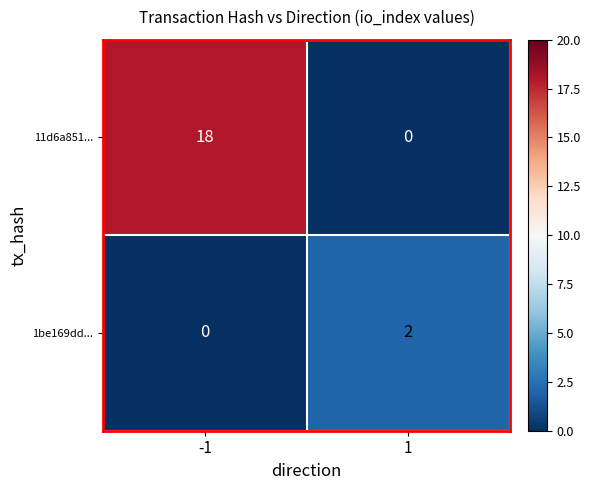

What is the difference between the 11d6a851... values at -1 and 1?

18